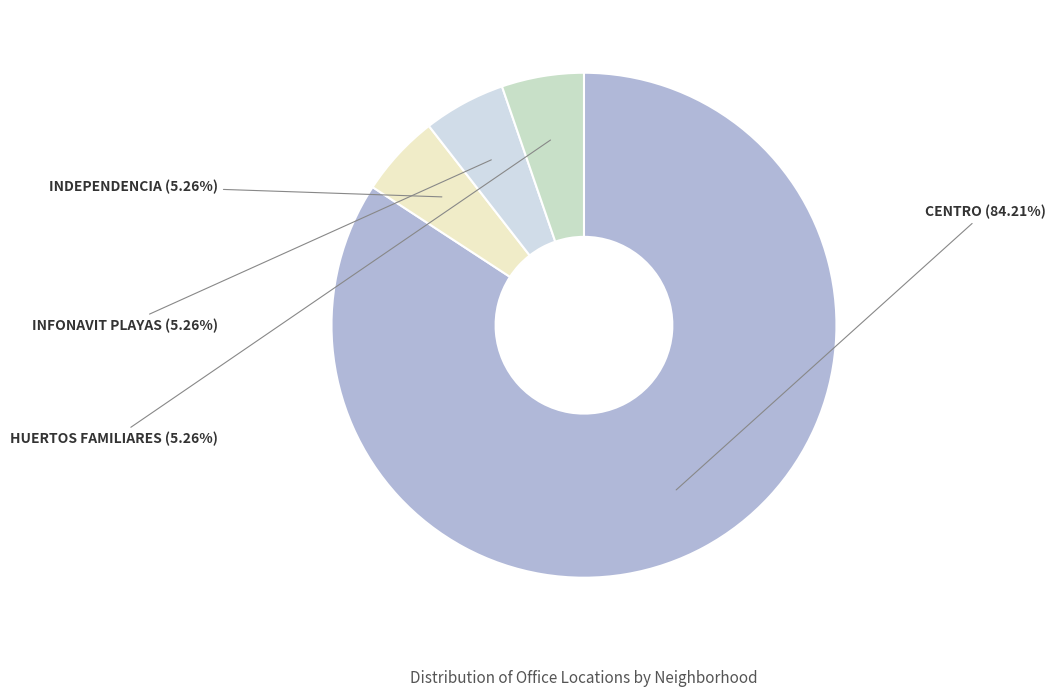

Does HUERTOS FAMILIARES account for over 50% of the chart?

No